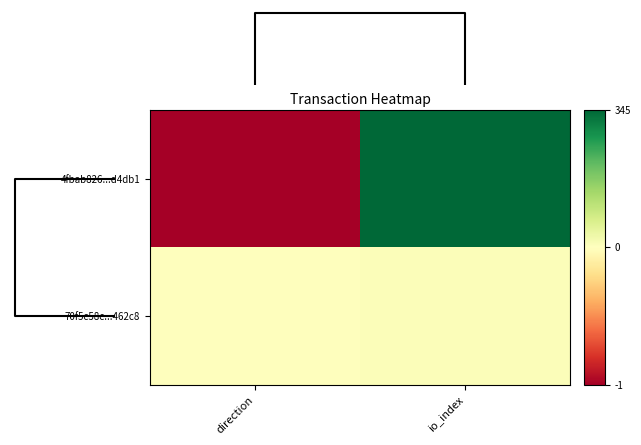

List the series in order of their peak value, highest first.

4fbab826...d4db1, 70f5c58c...462c8